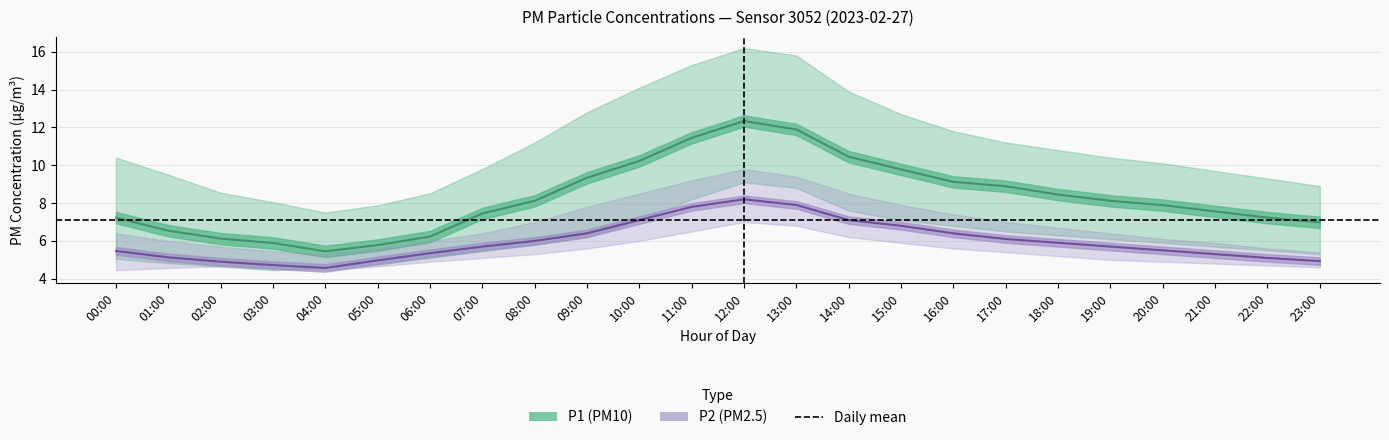

Does the chart have visible grid lines?

Yes